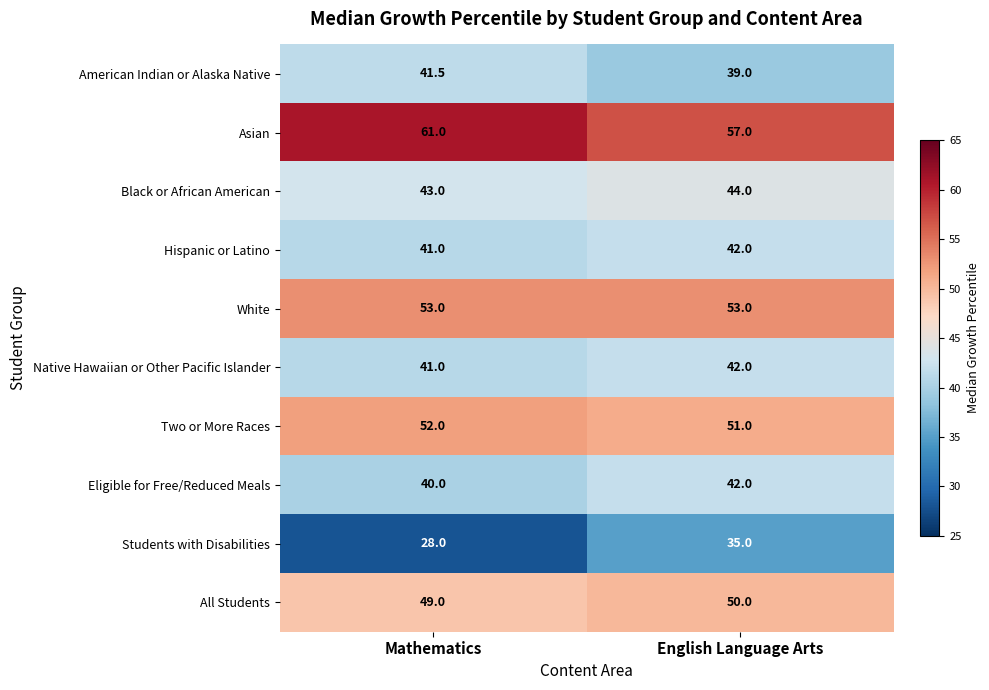

How many distinct data groups are displayed?

10